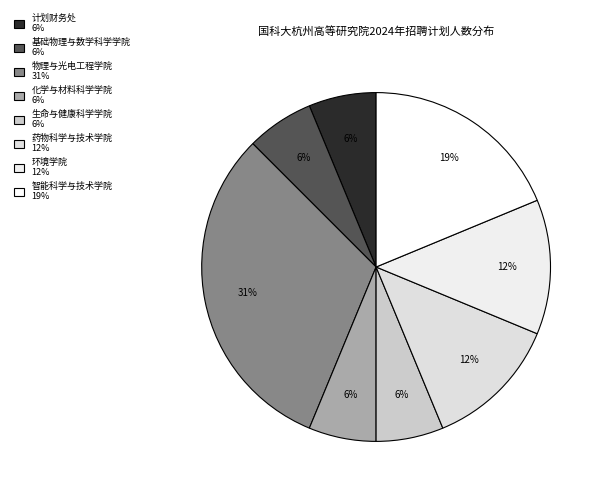

To the nearest percent, what is the difference between the 环境学院 and 物理与光电工程学院 slice percentages?

19%